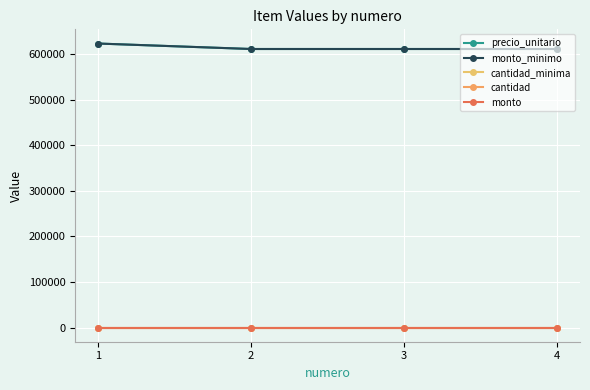

Reading left to right, transcribe all the data shown in this chart.

precio_unitario: 1=623000	2=611000	3=611000	4=611000
monto_minimo: 1=623000	2=611000	3=611000	4=611000
cantidad_minima: 1=1	2=1	3=1	4=1
cantidad: 1=0	2=0	3=0	4=0
monto: 1=0	2=0	3=0	4=0